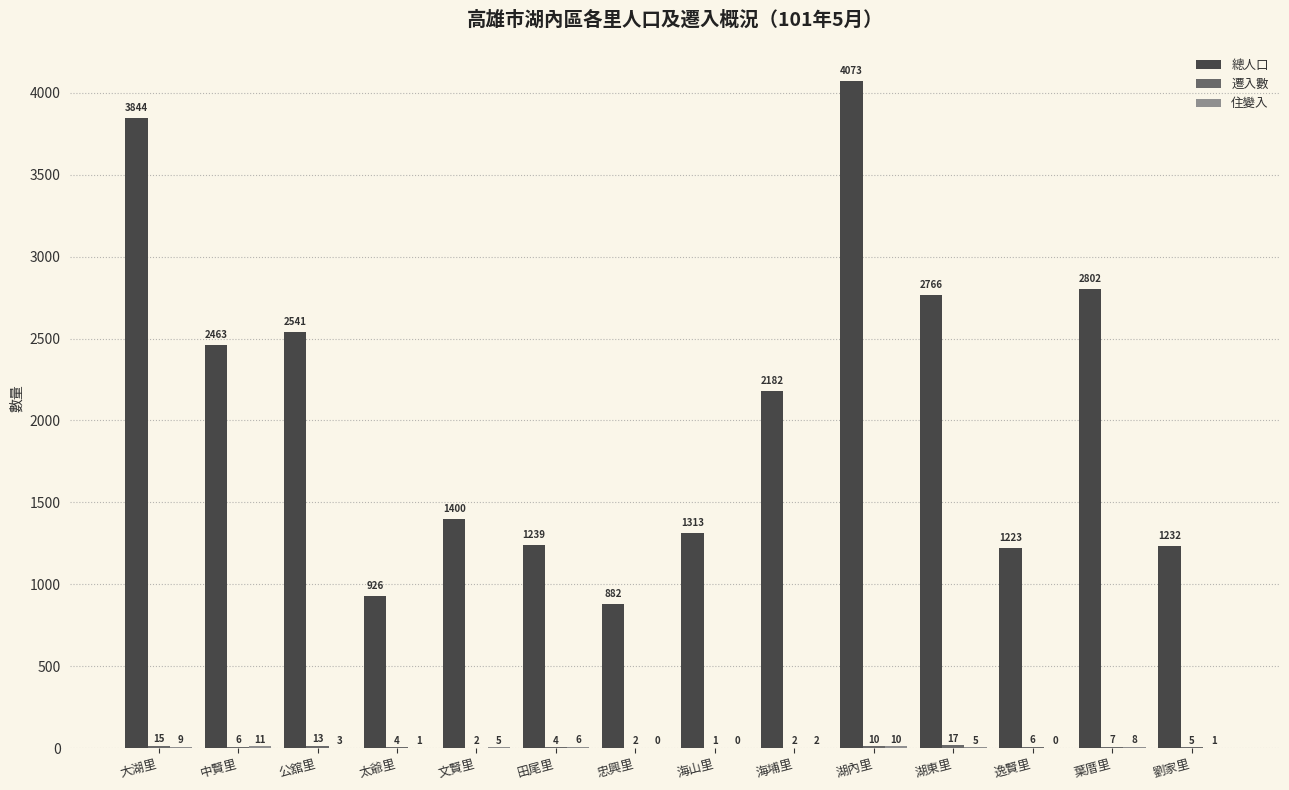

What is the maximum value shown in the chart?

4073